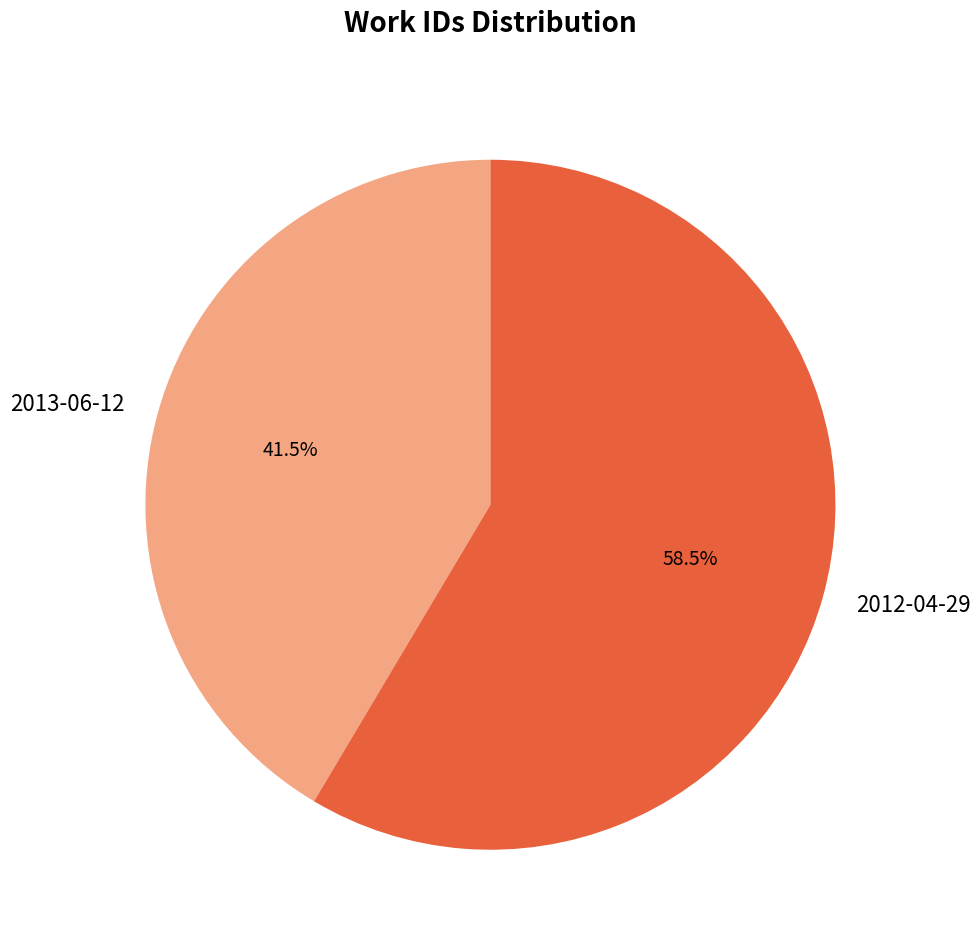

Do 2013-06-12 and 2012-04-29 together represent more than half of the pie?

Yes